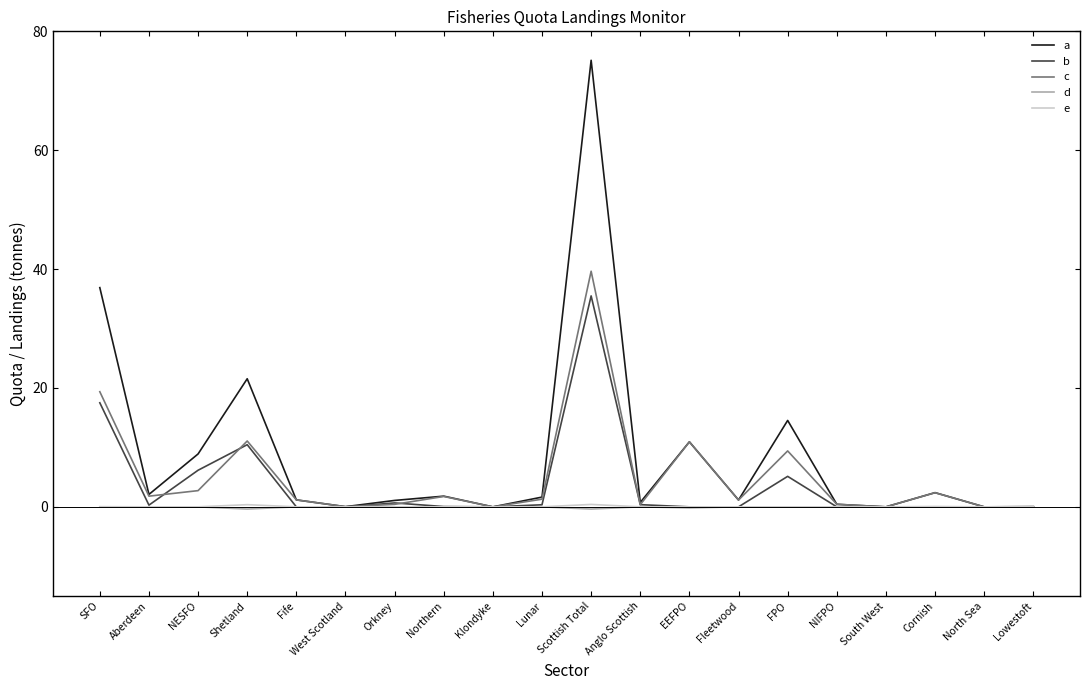

At which category is the sum across all series the highest?

Scottish Total